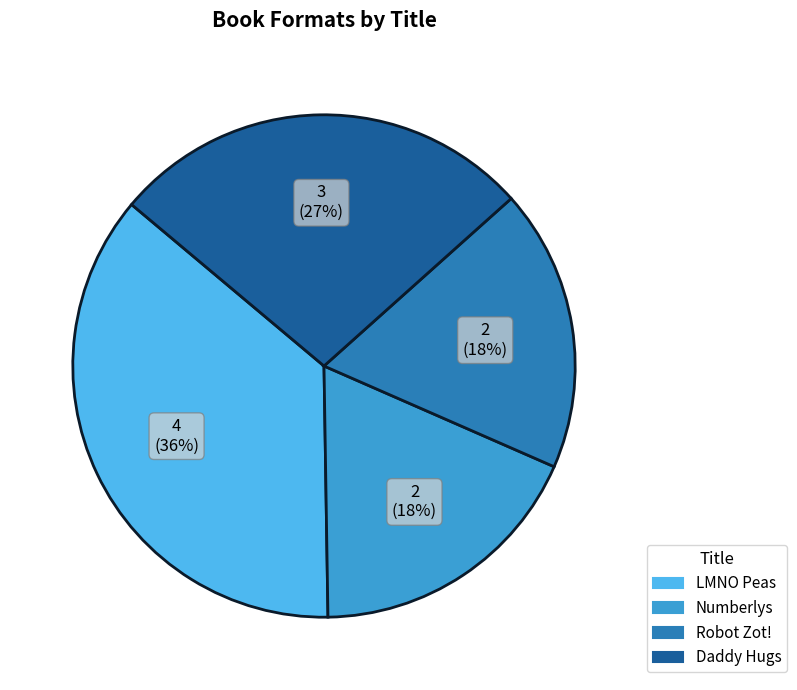

What is the ratio of the value at LMNO Peas to the value at Numberlys?

2.0